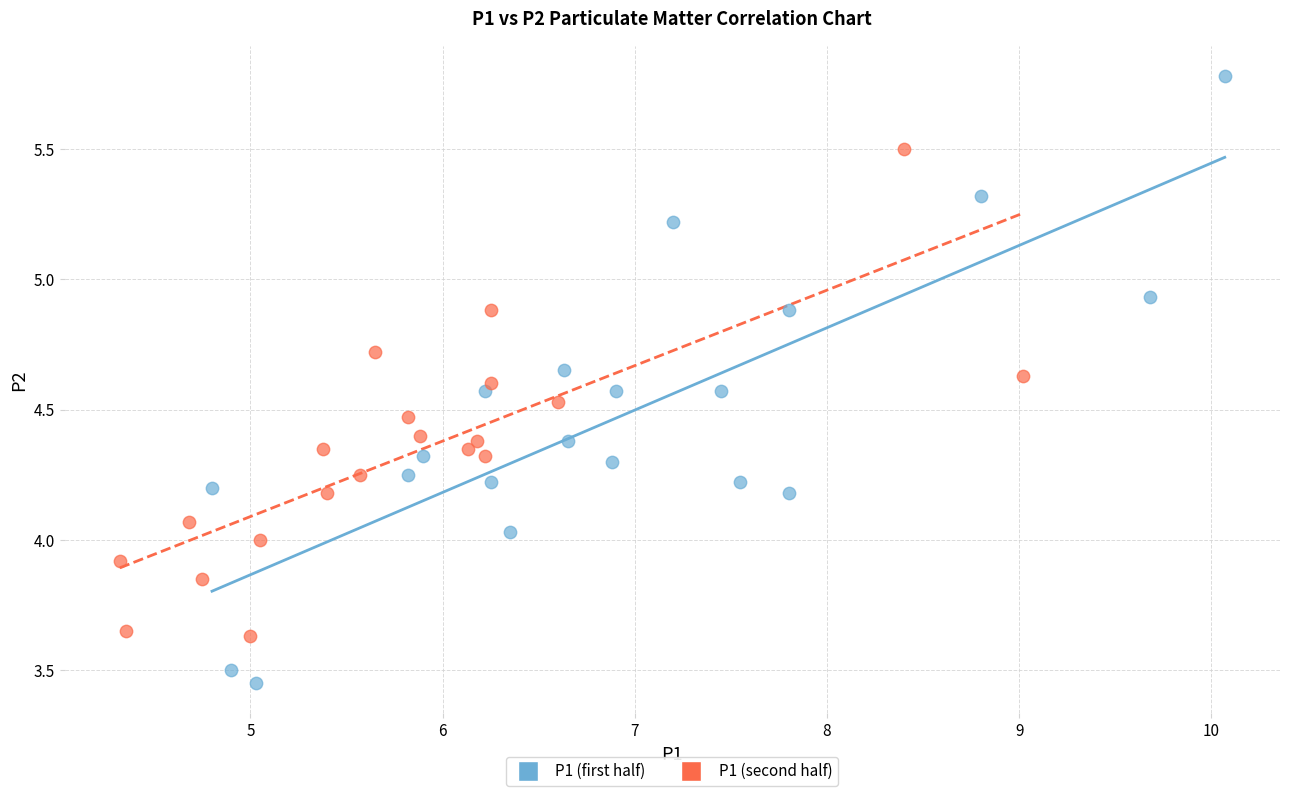

Which series contains the highest Y value?

P1 (first half)